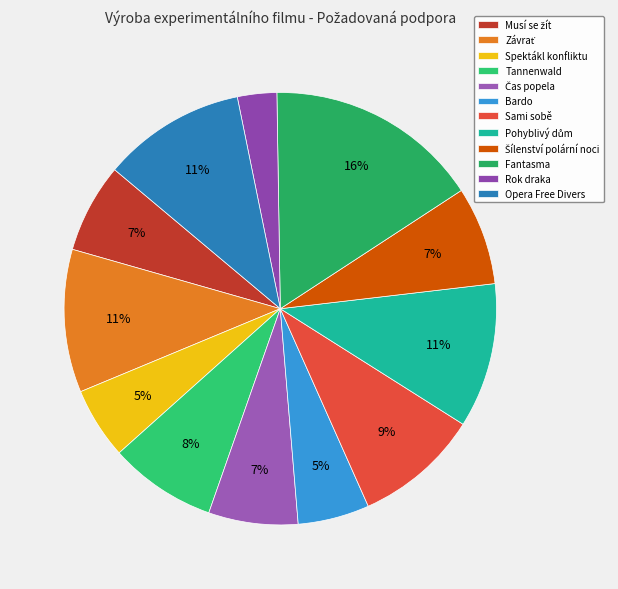

Combined, what portion of the pie is Sami sobě and Pohyblivý dům?

20.2%